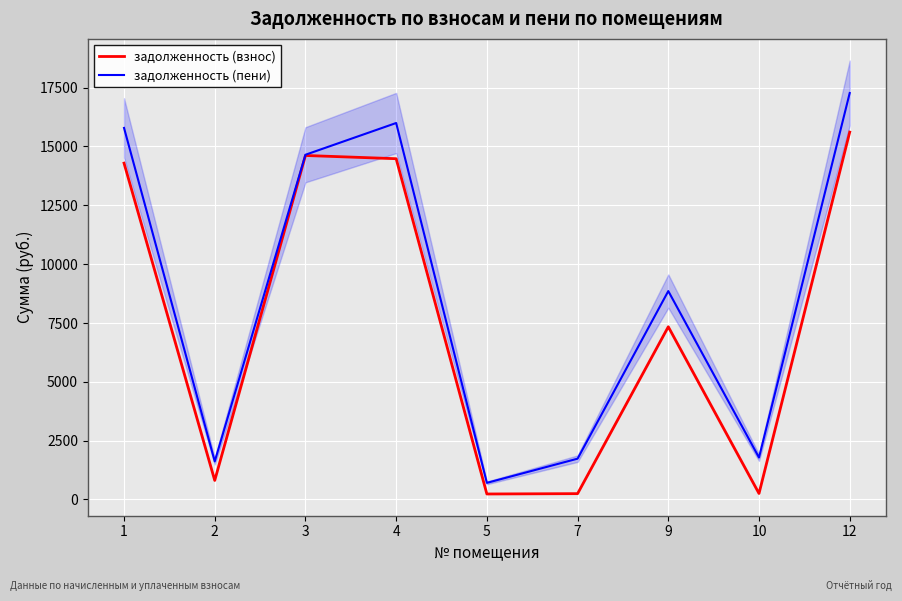

True or false: задолженность (взнос) and задолженность (пени) cross at least once.

False